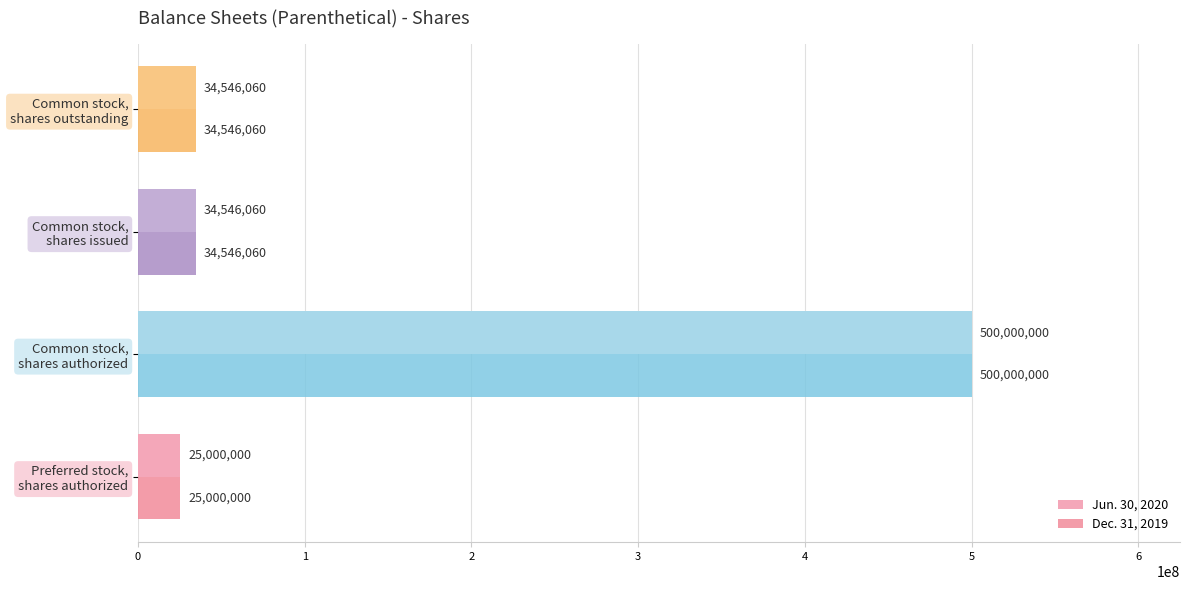

What is the maximum value for Jun. 30, 2020?

500000000